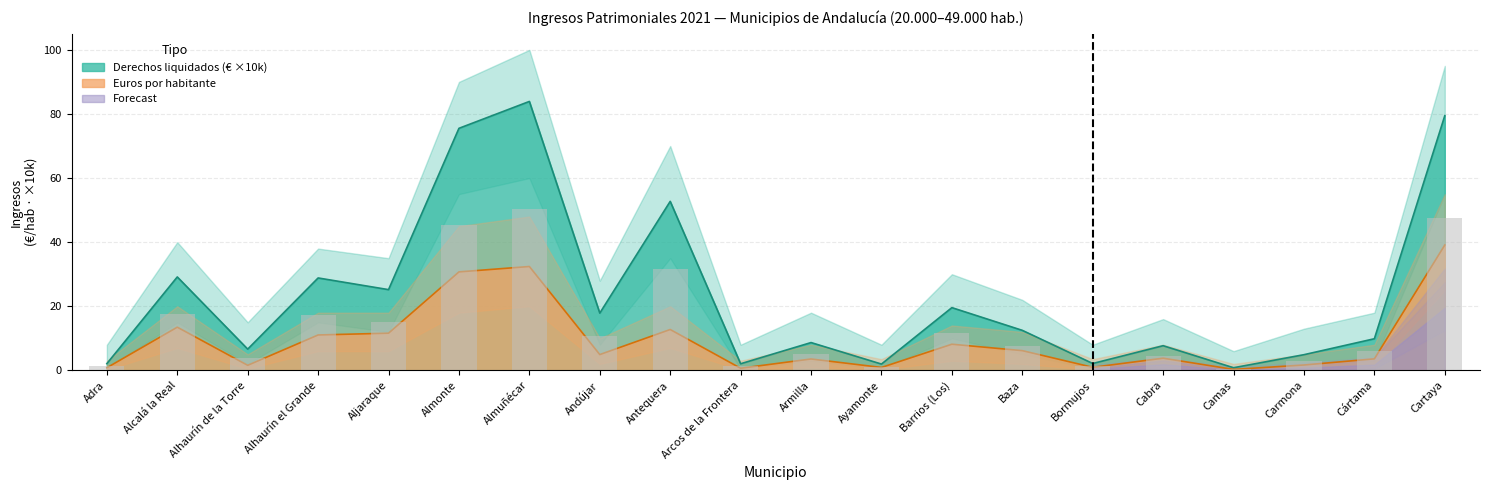

Where is Euros por habitante nearest to the value 19?

Alcalá la Real